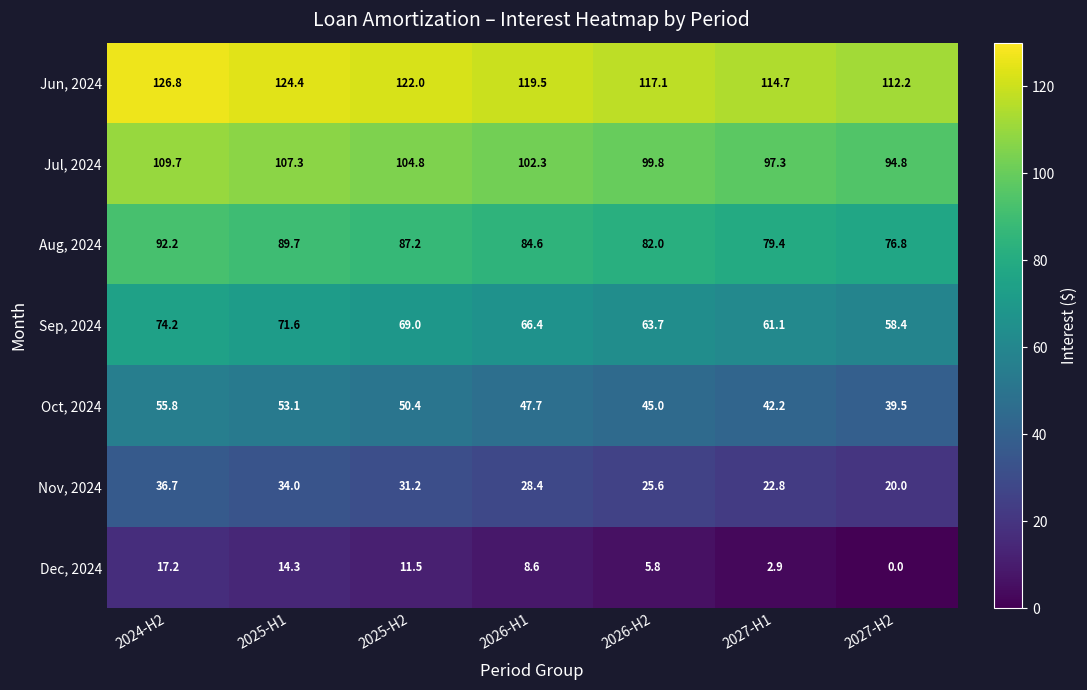

Rank the categories by Jun, 2024 value from highest to lowest.

2024-H2, 2025-H1, 2025-H2, 2026-H1, 2026-H2, 2027-H1, 2027-H2